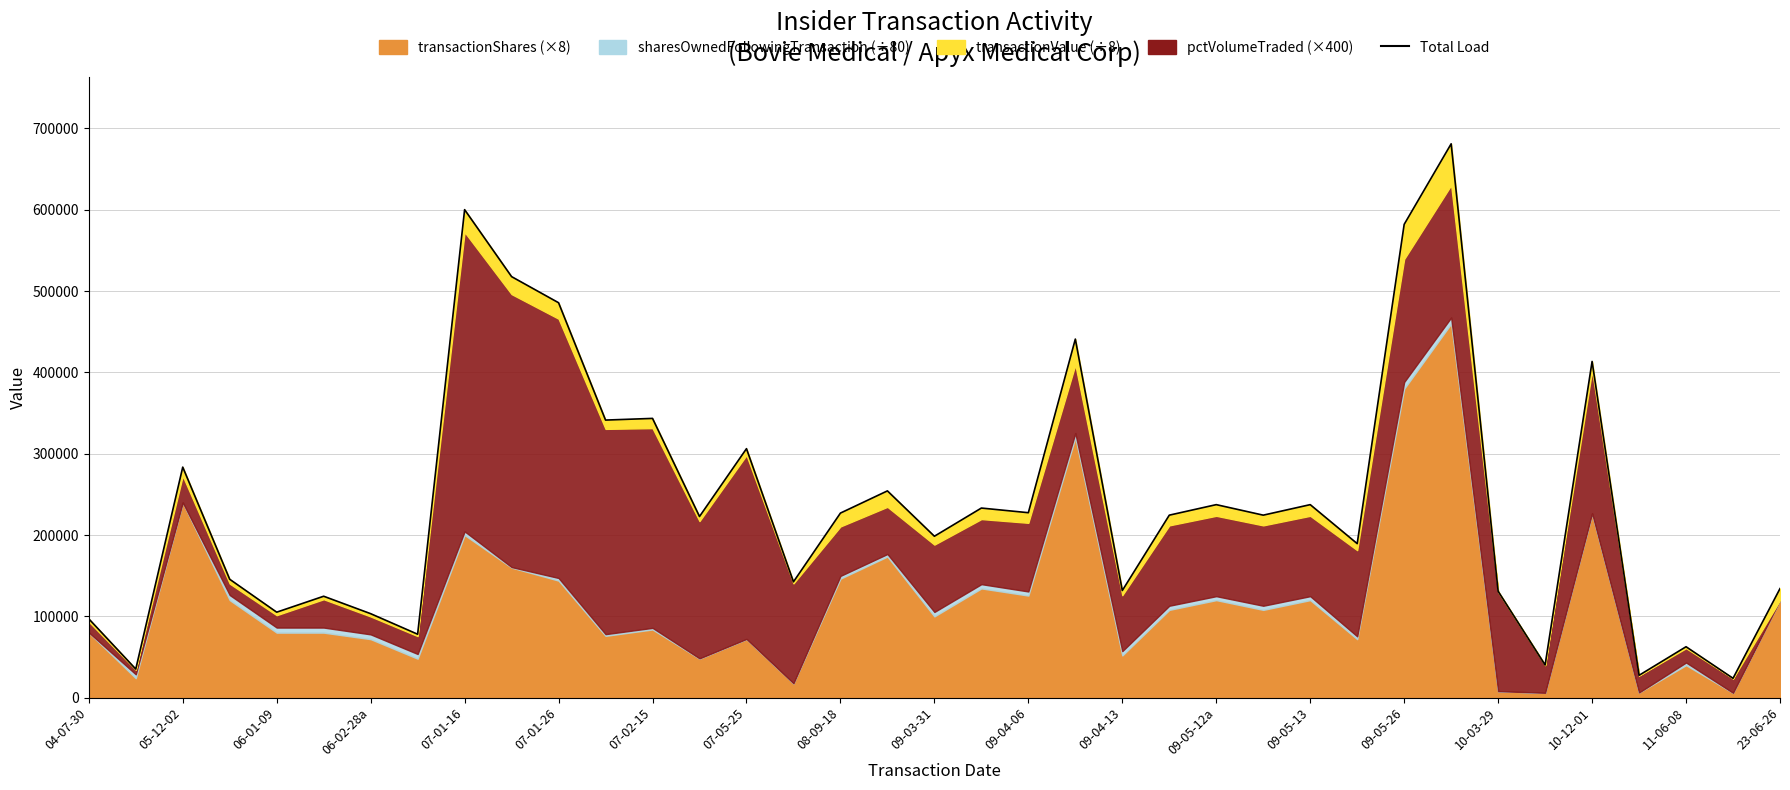

Does the chart display data point markers on the line(s)?

No